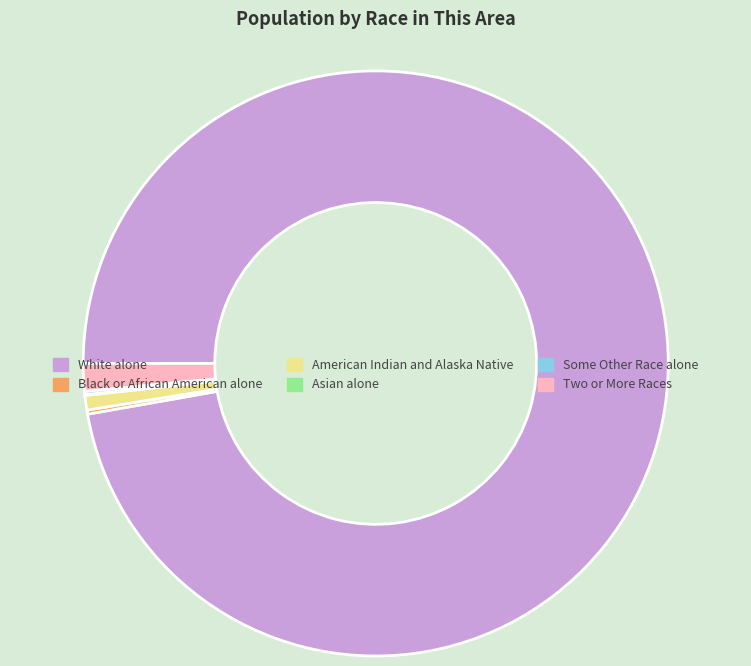

Which category has the biggest portion of the pie?

White alone